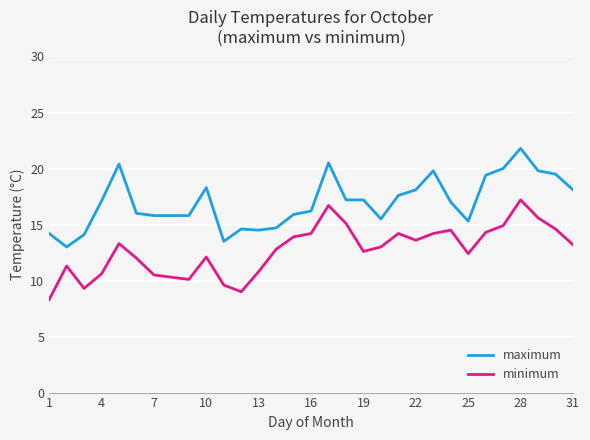

What is the maximum value for minimum?

17.2